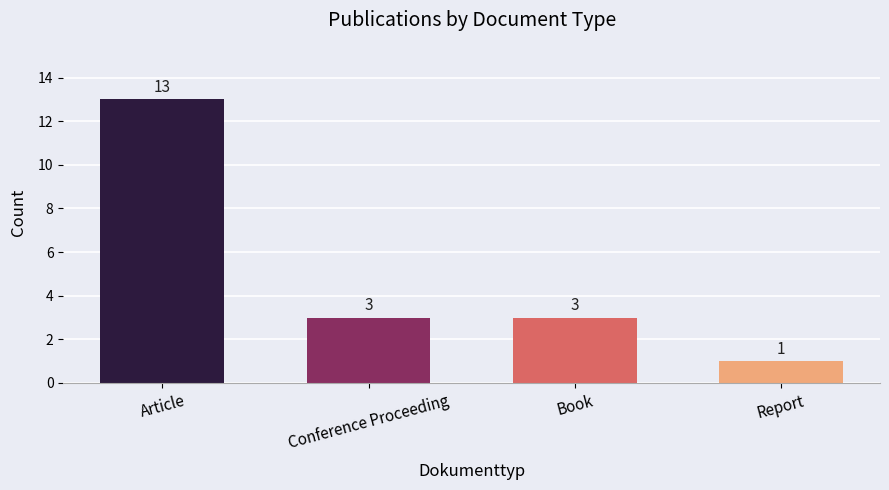

Reading left to right, transcribe all the data shown in this chart.

Article=13	Conference Proceeding=3	Book=3	Report=1